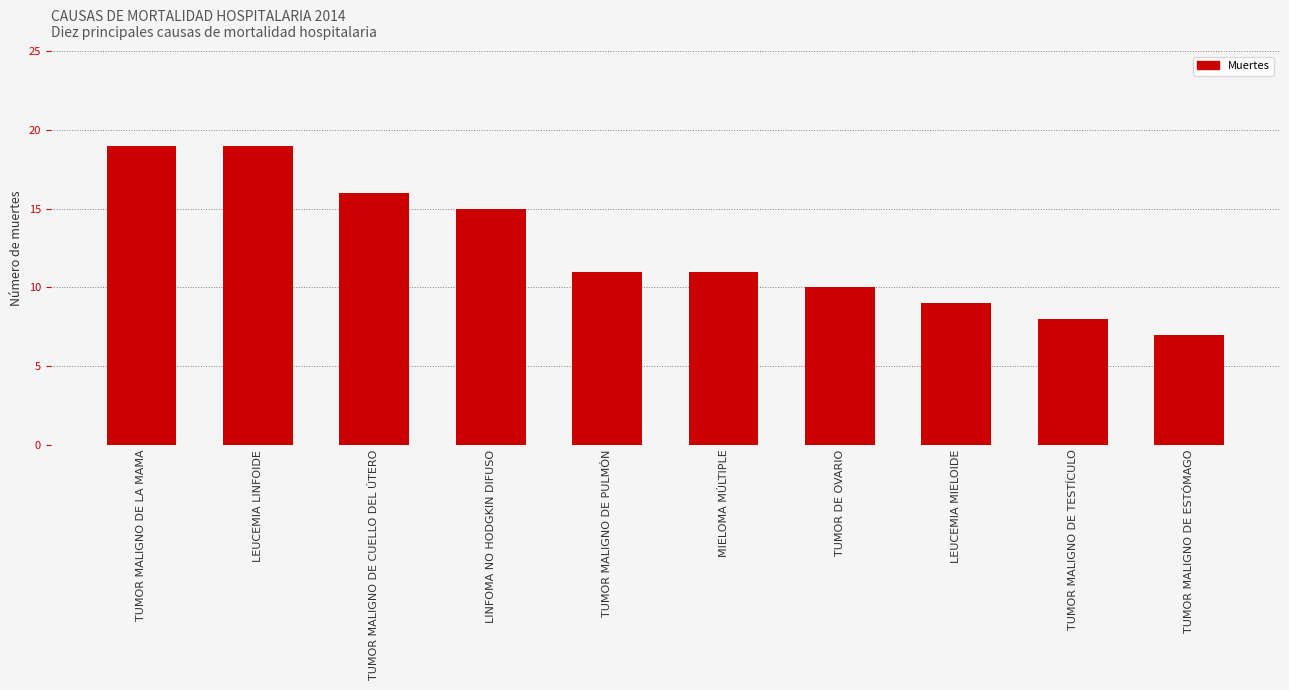

What is the change in value from LEUCEMIA LINFOIDE to LEUCEMIA MIELOIDE?

-10